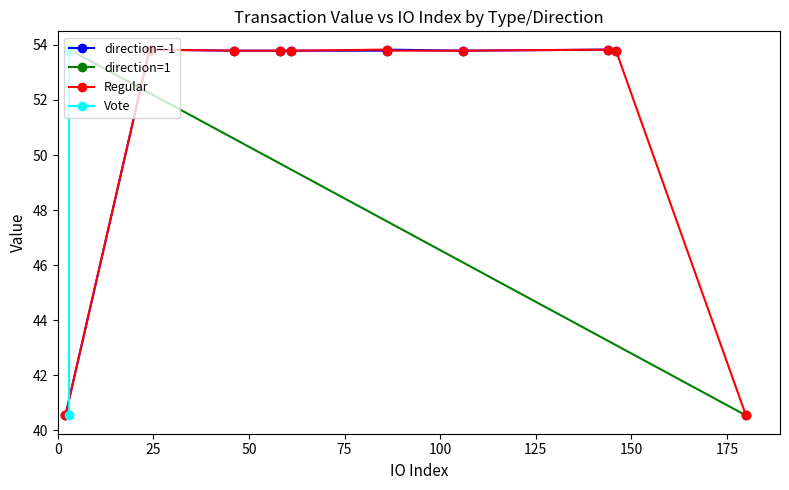

True or false: the data shows 53.8 at 75.

True